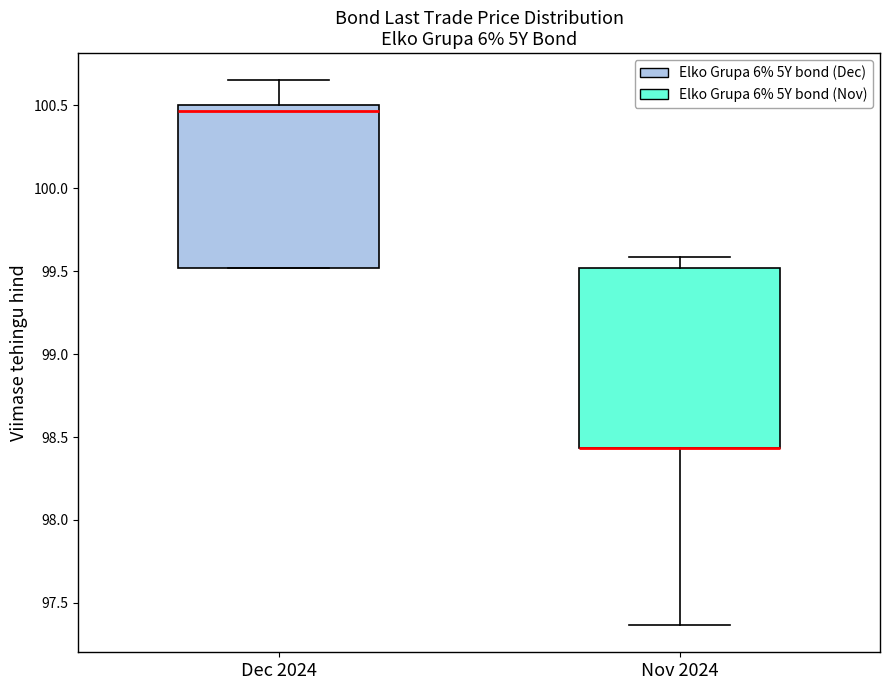

Where does the median line of the box for Dec 2024 sit on the y-axis? The values are not printed on the chart, so give them approximately, as read against the axis.

100.45